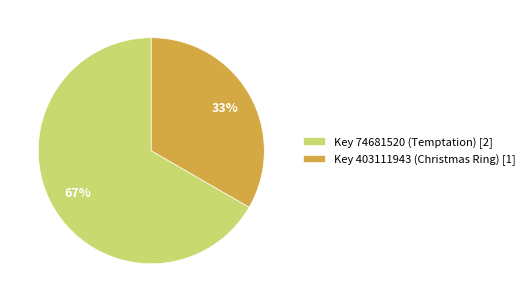

Rank the categories by value from highest to lowest.

Key 74681520 (Temptation) [2], Key 403111943 (Christmas Ring) [1]